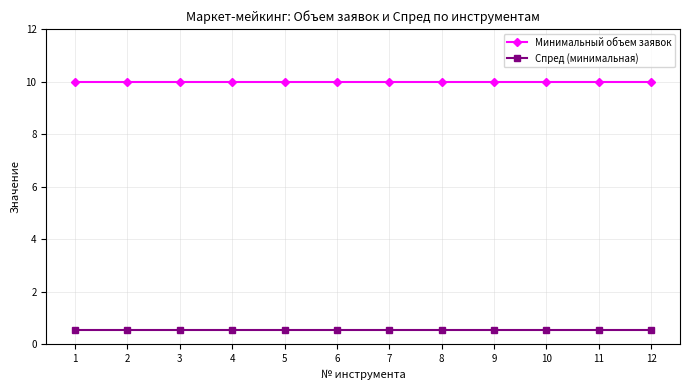

Reading left to right, transcribe all the data shown in this chart.

Минимальный объем заявок: 10.0	10.0	10.0	10.0	10.0	10.0	10.0	10.0	10.0	10.0	10.0	10.0
Спред (минимальная): 0.6	0.6	0.6	0.6	0.6	0.6	0.6	0.6	0.6	0.6	0.6	0.6